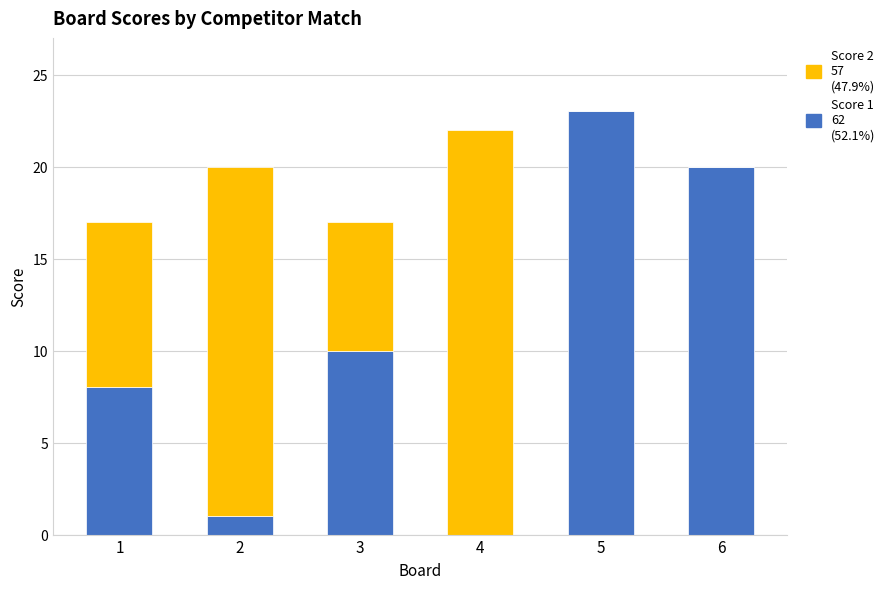

Reading left to right, transcribe the values for Score 1.

1=8	2=1	3=10	4=0	5=23	6=20